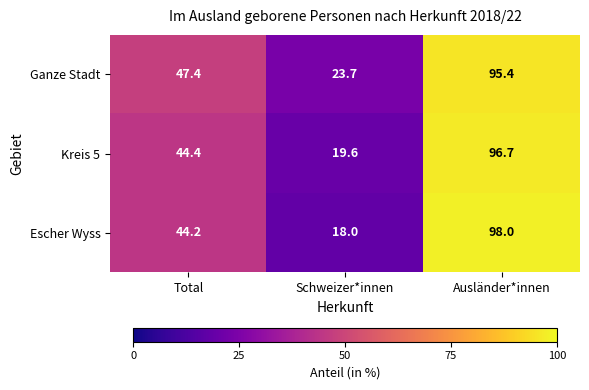

What is the total value across all series at Total?

136.0